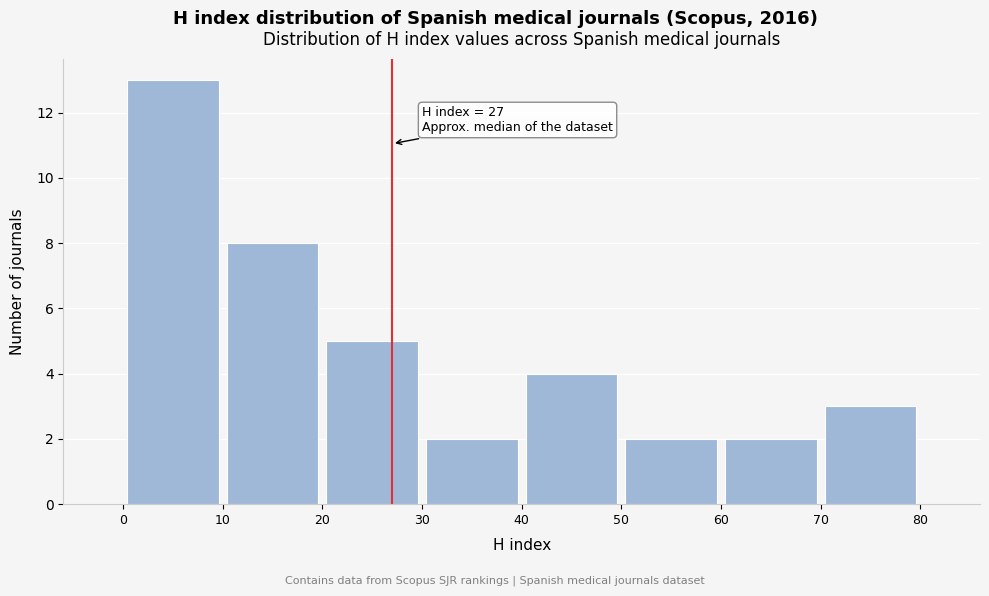

Which range on the x-axis has the tallest bar?

0 to 10